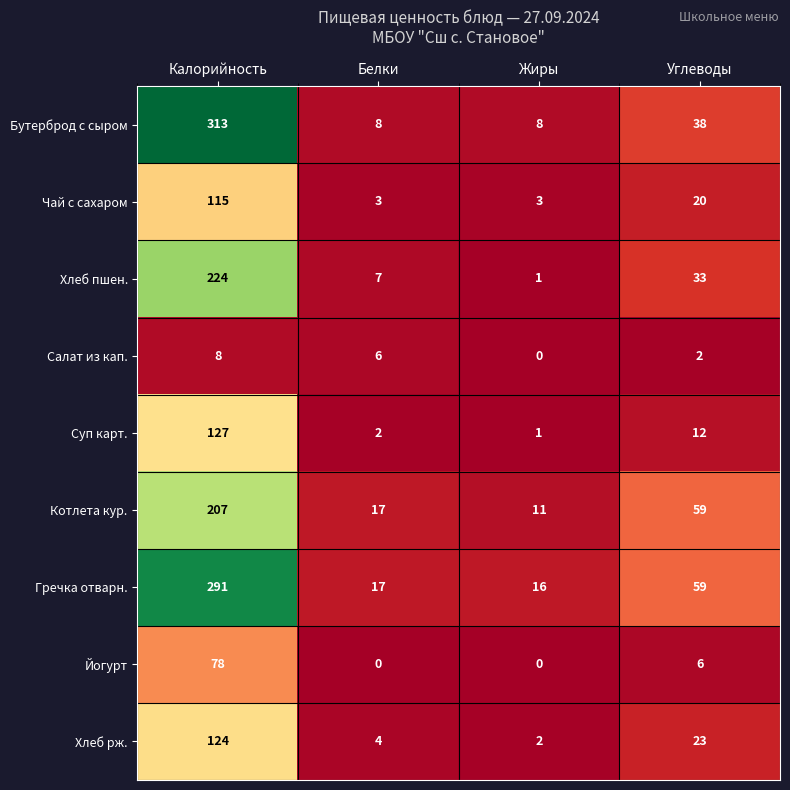

Which series has the largest total across all categories?

Гречка отварн.